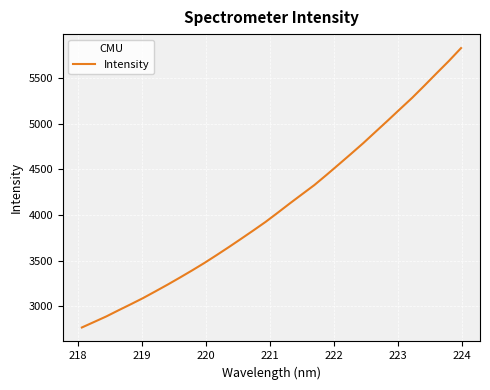

What is the minimum value shown in the chart?

2768.7